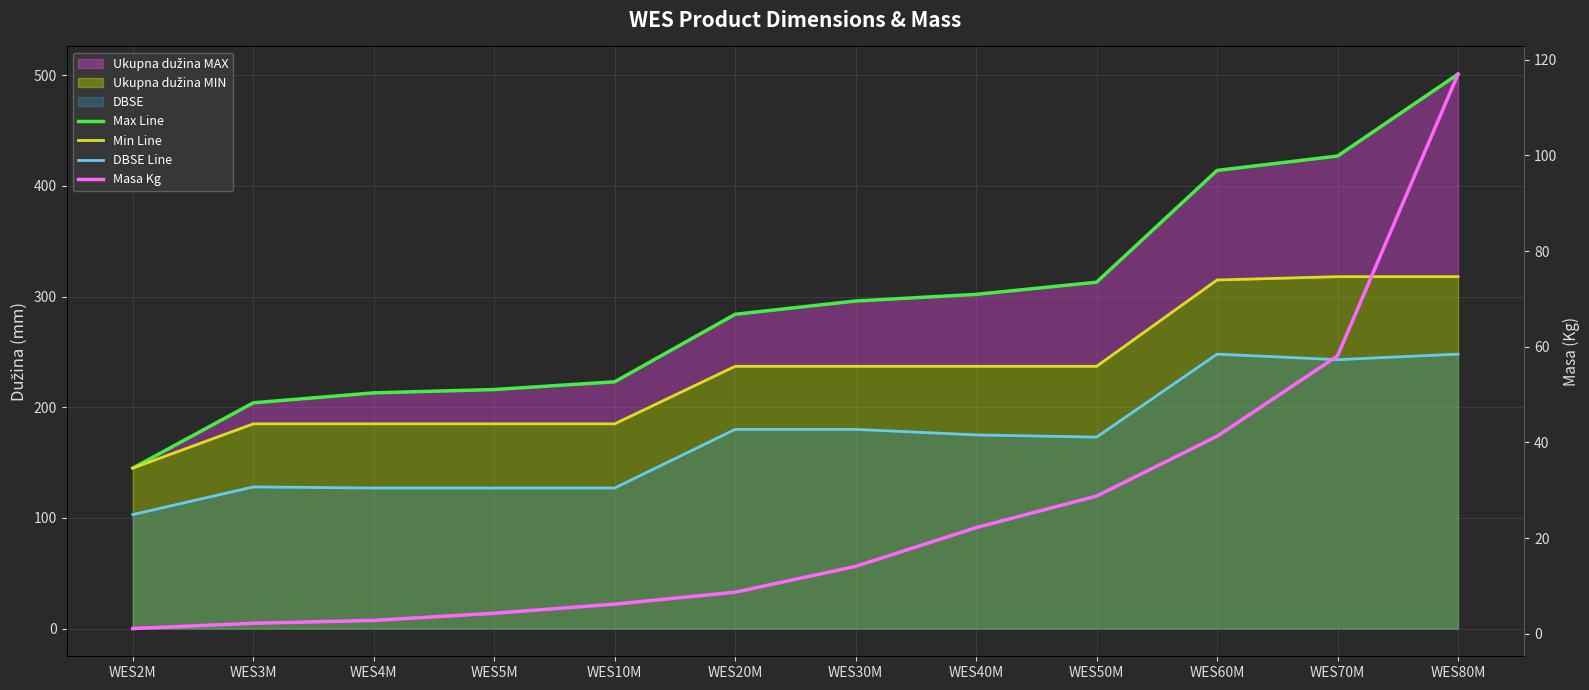

True or false: Masa Kg and Max Line cross at least once.

False